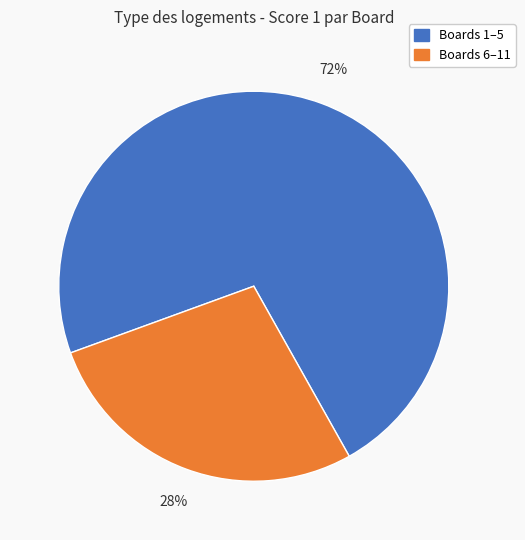

To the nearest percent, what is the average slice percentage?

50%